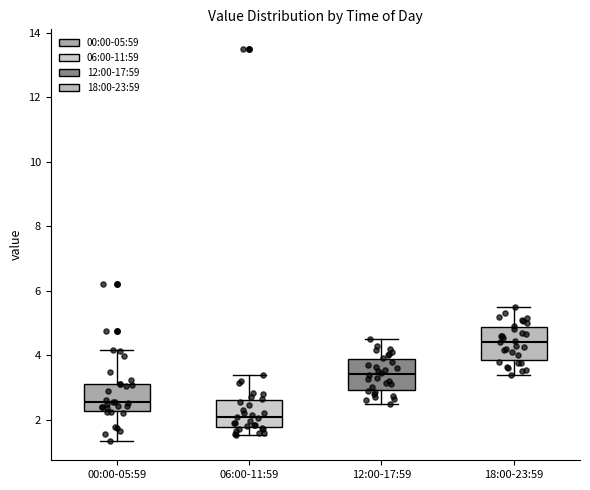

Which box's median line is the highest?

18:00-23:59